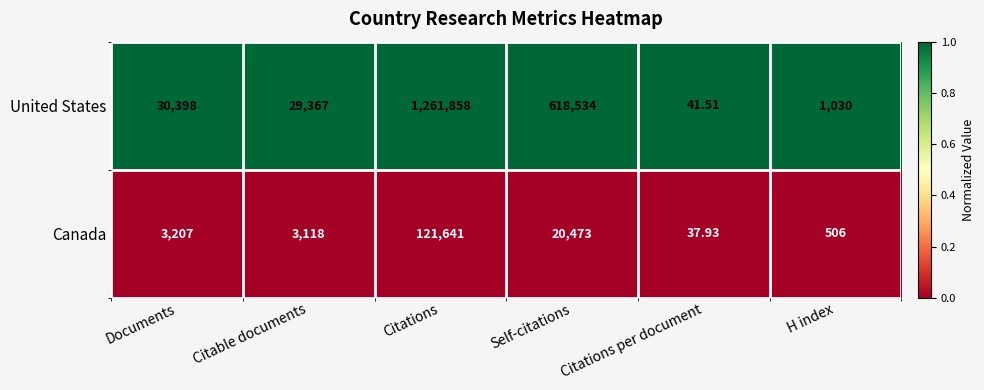

At which category is the sum across all series the highest?

Citations